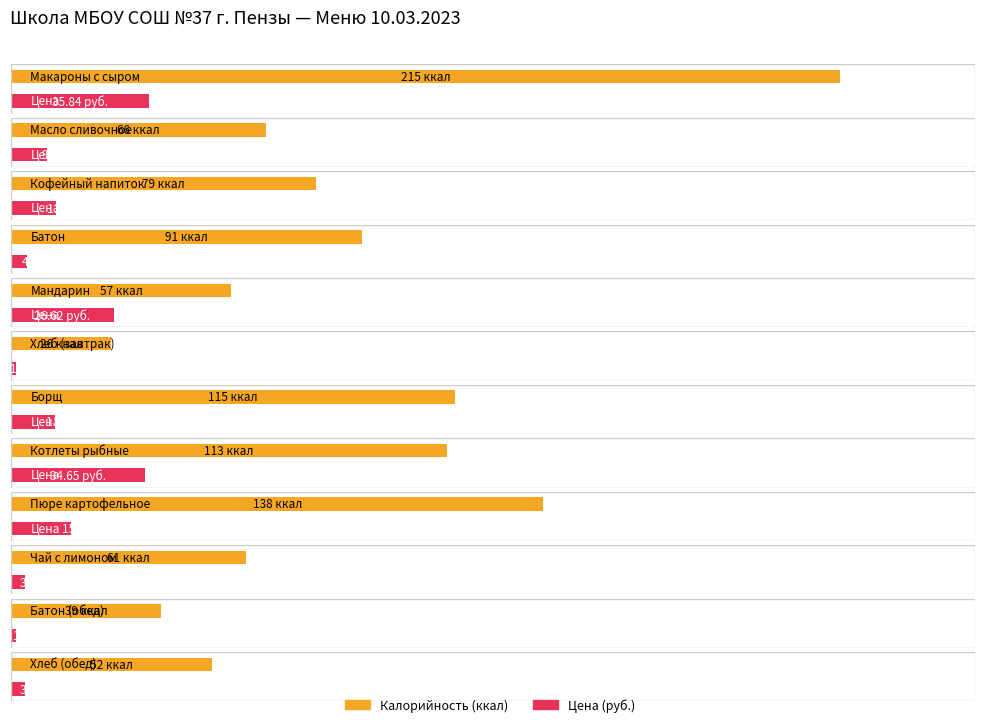

At how many categories does at least one series exceed 55?

9